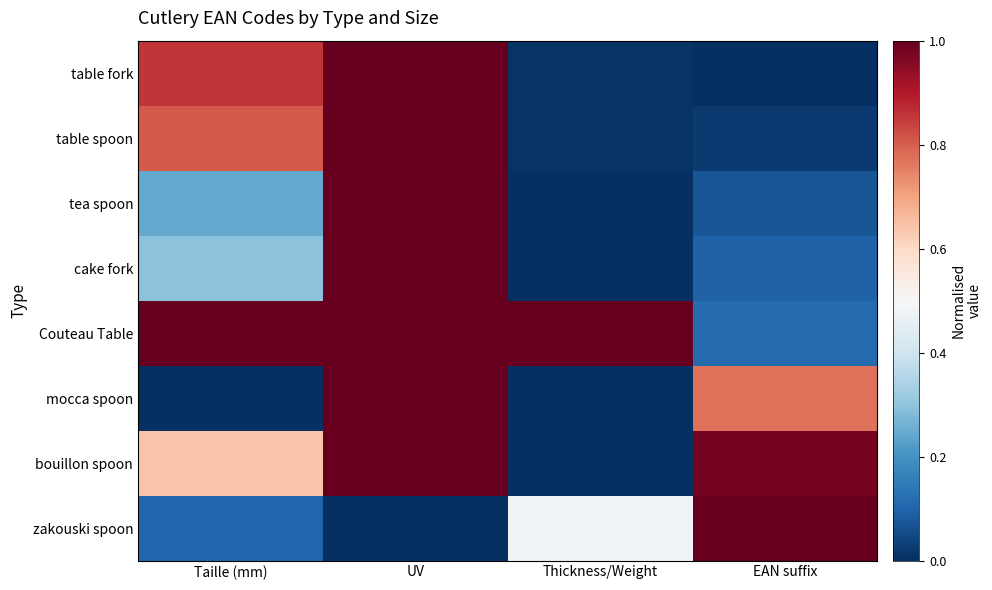

Which series has the largest total across all categories?

Couteau Table